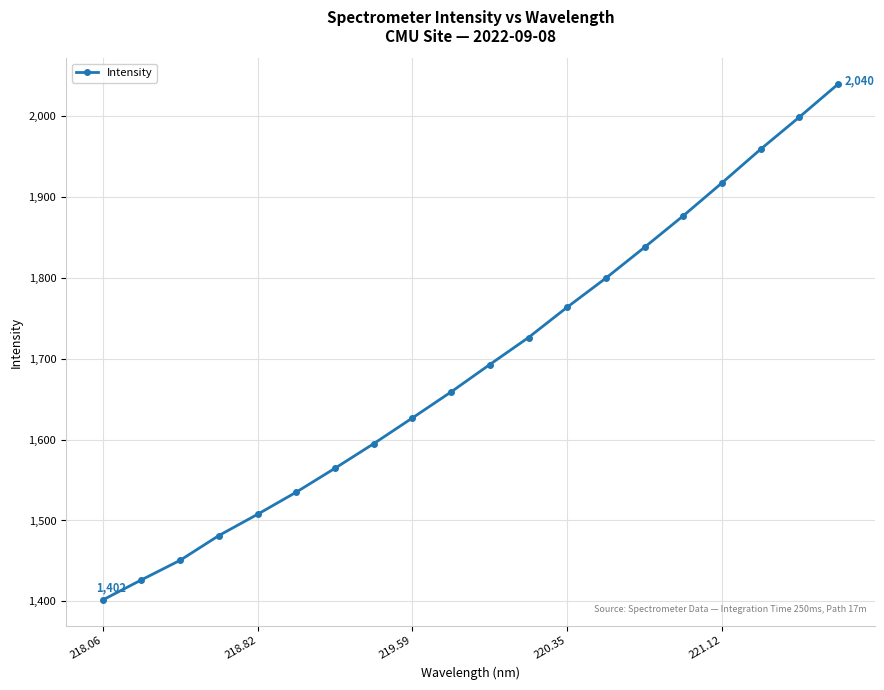

Is this an area chart (filled region under the line)?

No